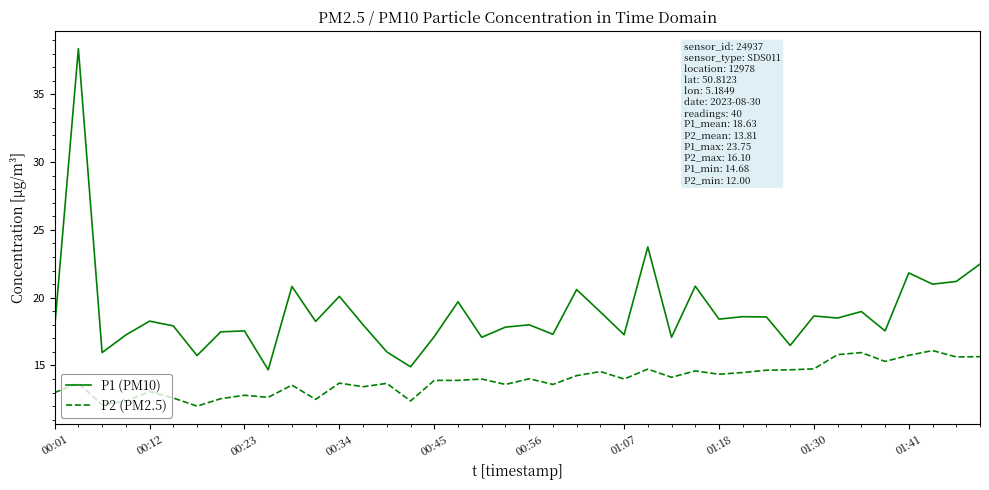

True or false: P2 (PM2.5) has more than 1 interior local peaks.

True